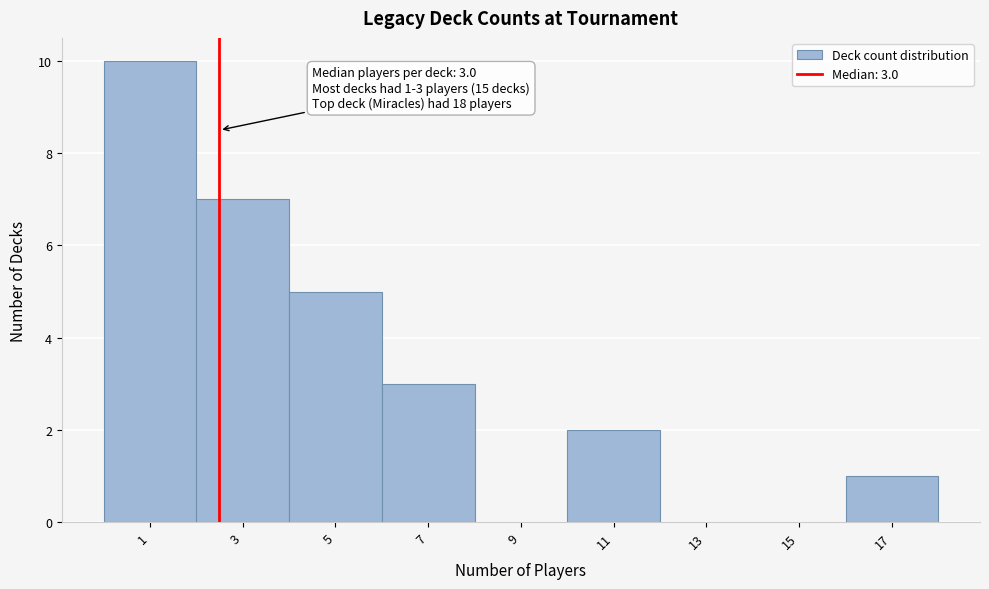

Reading left to right, extract all data points from this chart.

1=10	3=7	5=5	7=3	9=0	11=2	13=0	15=0	17=1